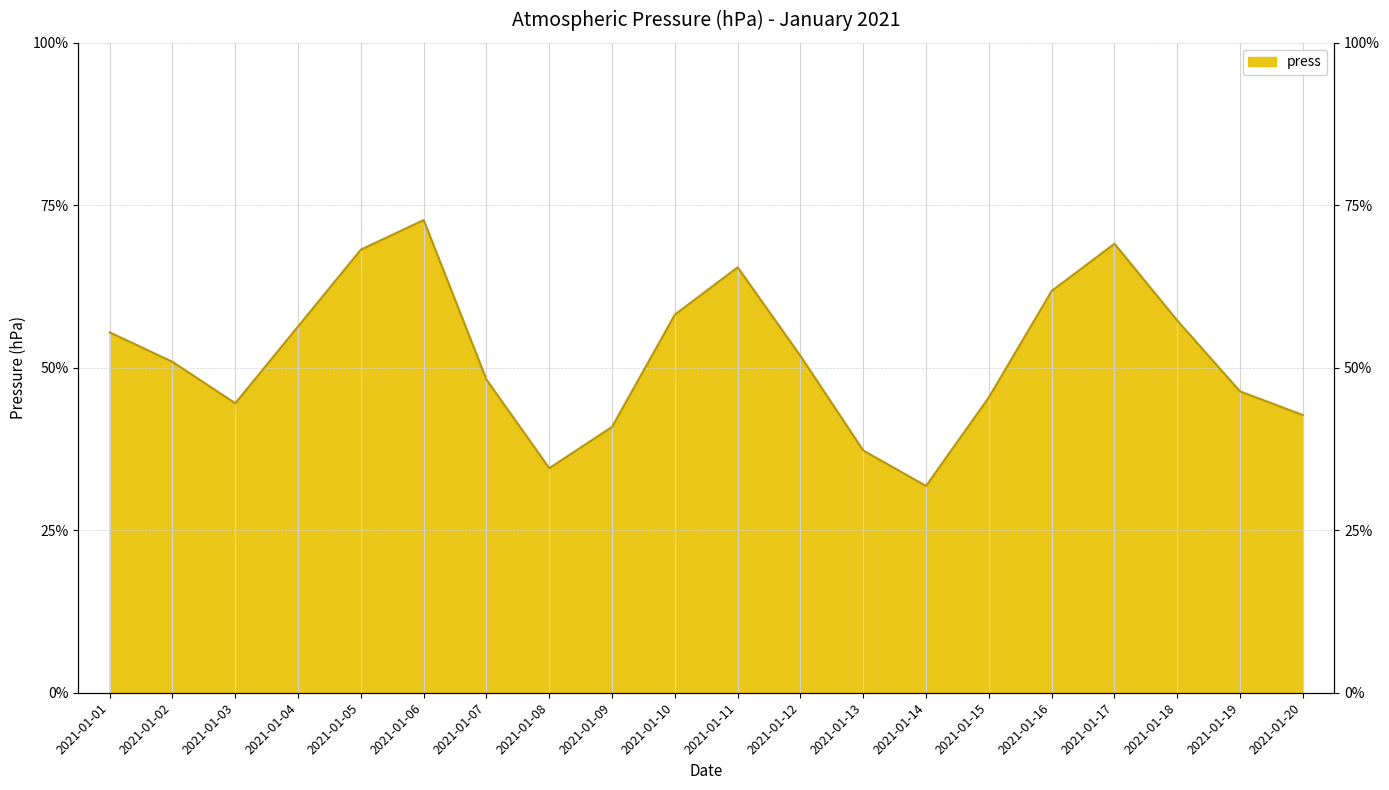

Rank the categories by value from highest to lowest.

2021-01-06, 2021-01-17, 2021-01-05, 2021-01-11, 2021-01-16, 2021-01-10, 2021-01-18, 2021-01-04, 2021-01-01, 2021-01-12, 2021-01-02, 2021-01-07, 2021-01-19, 2021-01-15, 2021-01-03, 2021-01-20, 2021-01-09, 2021-01-13, 2021-01-08, 2021-01-14